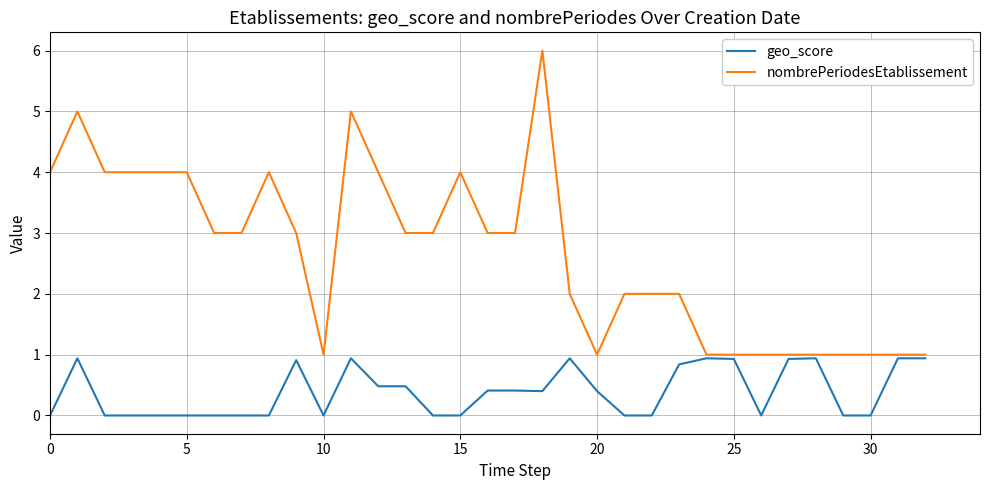

How many series are shown in this chart?

2